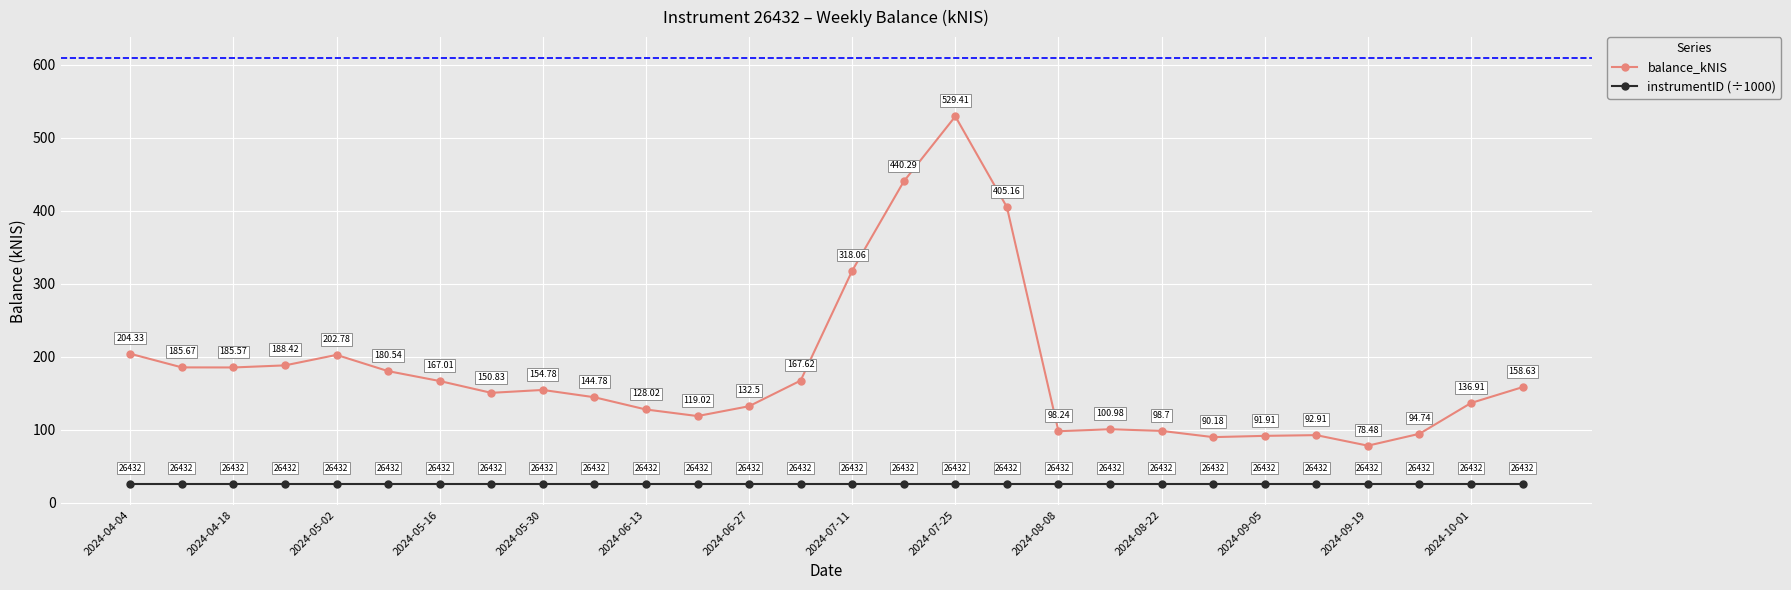

List the series in order of their overall mean, highest first.

balance_kNIS, instrumentID (÷1000)